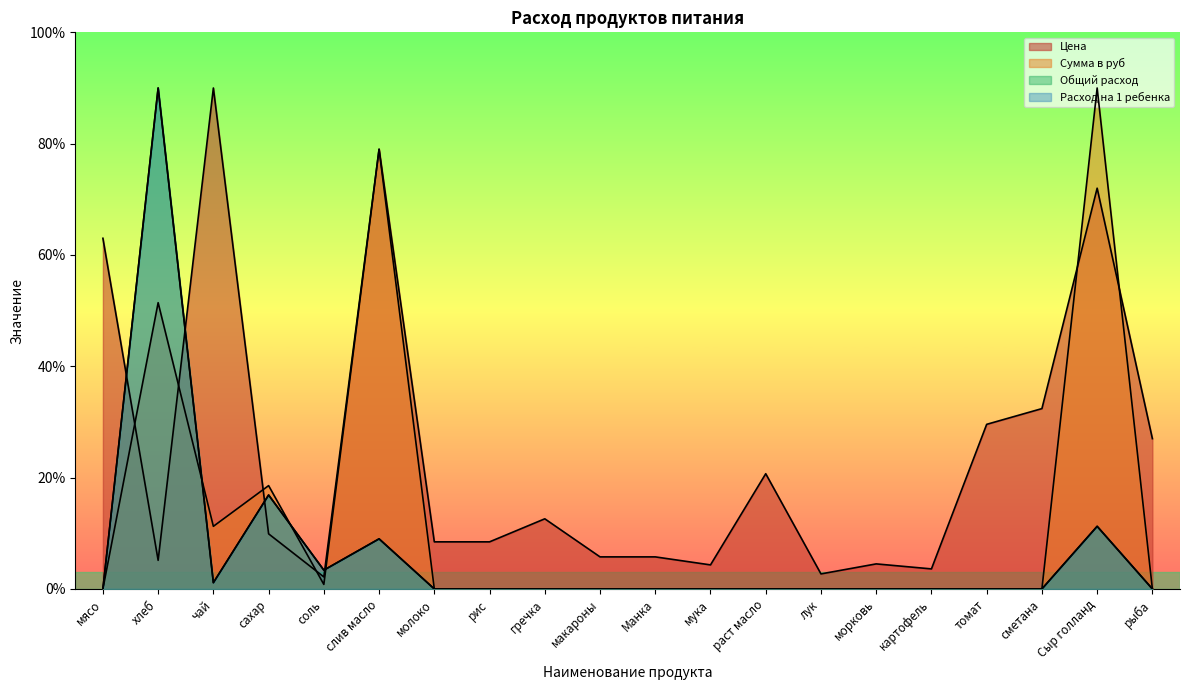

True or false: Расход на 1 ребенка and Общий расход cross at least once.

False